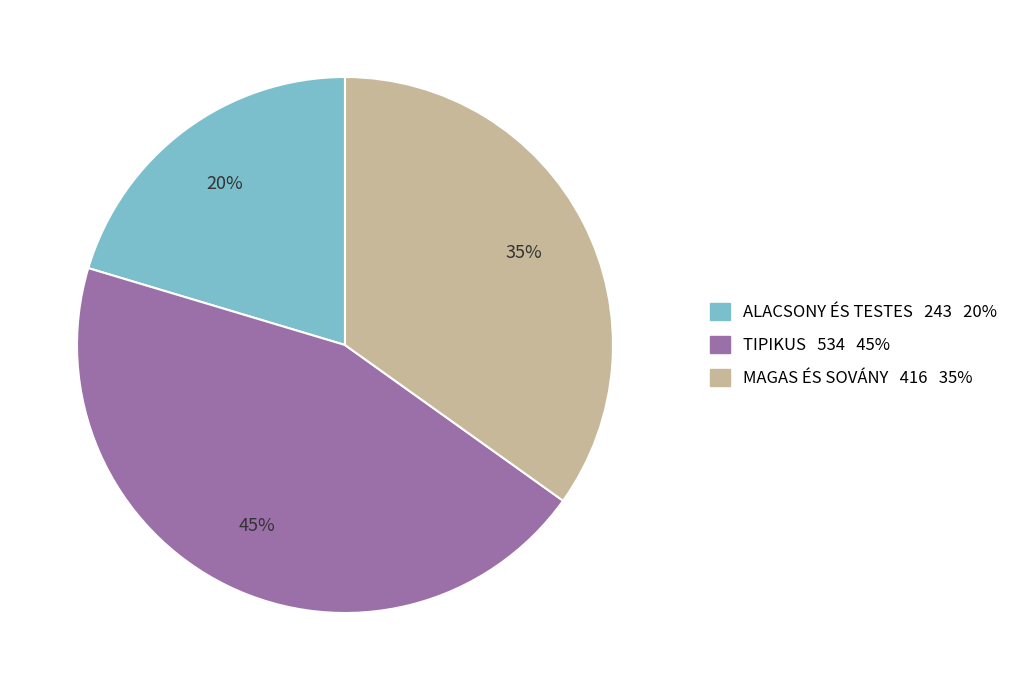

Is there a majority slice in this chart?

No